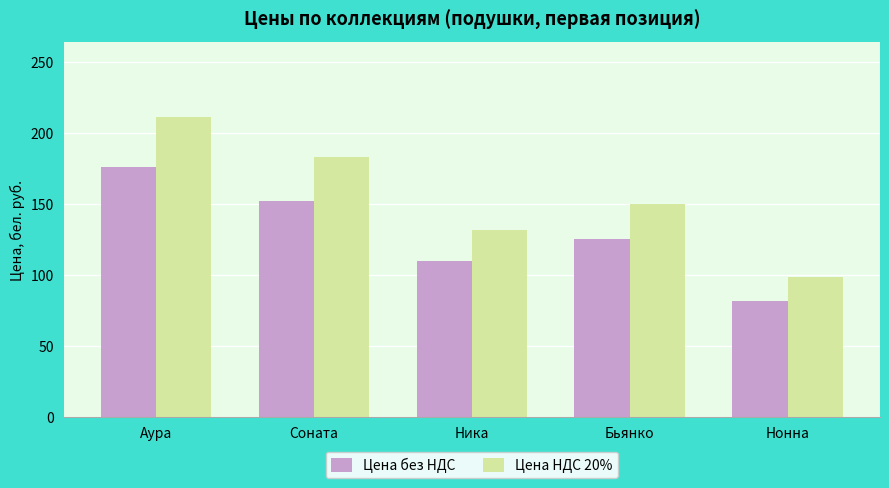

How many bars are there in total?

10